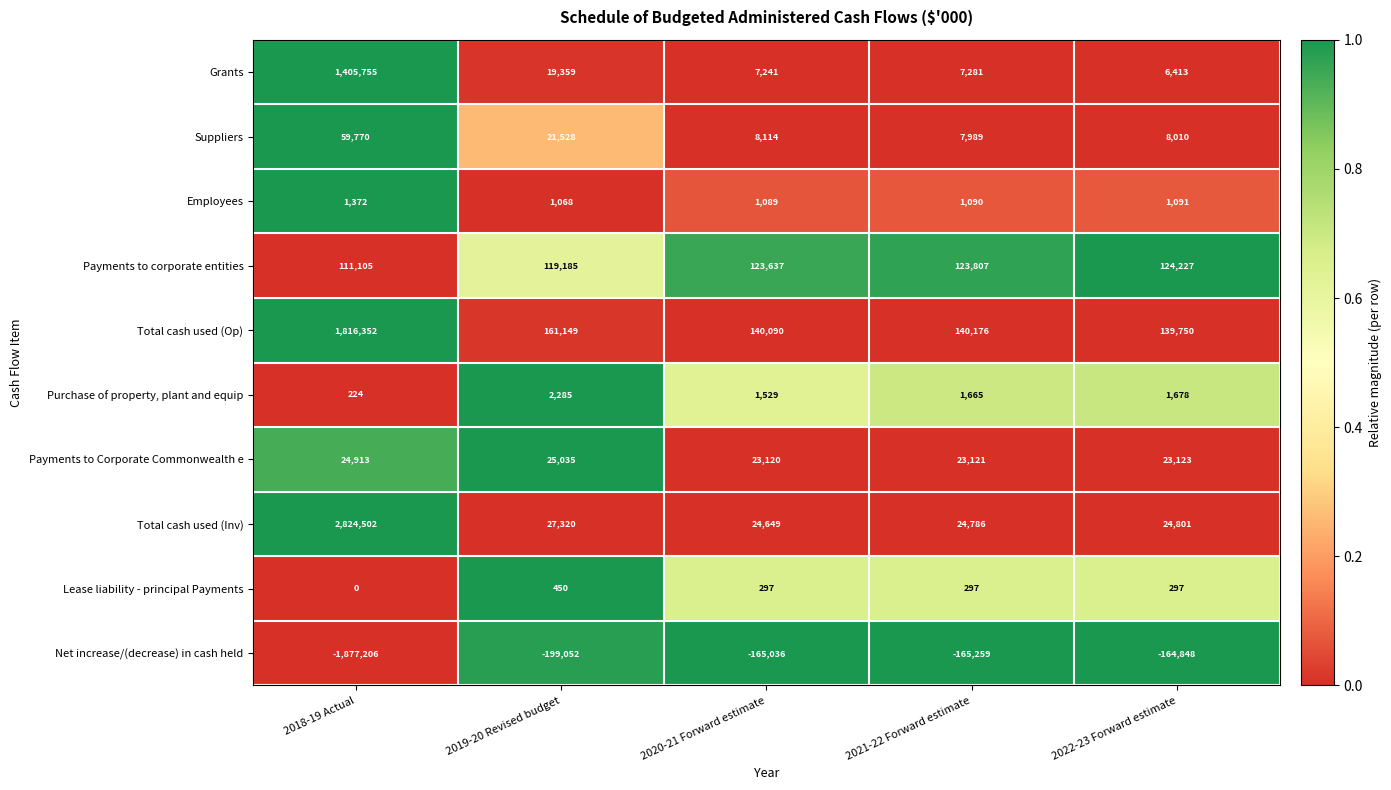

Is the value of Payments to Corporate Commonwealth e at 2020-21 Forward estimate greater than the value of Suppliers at 2019-20 Revised budget?

Yes